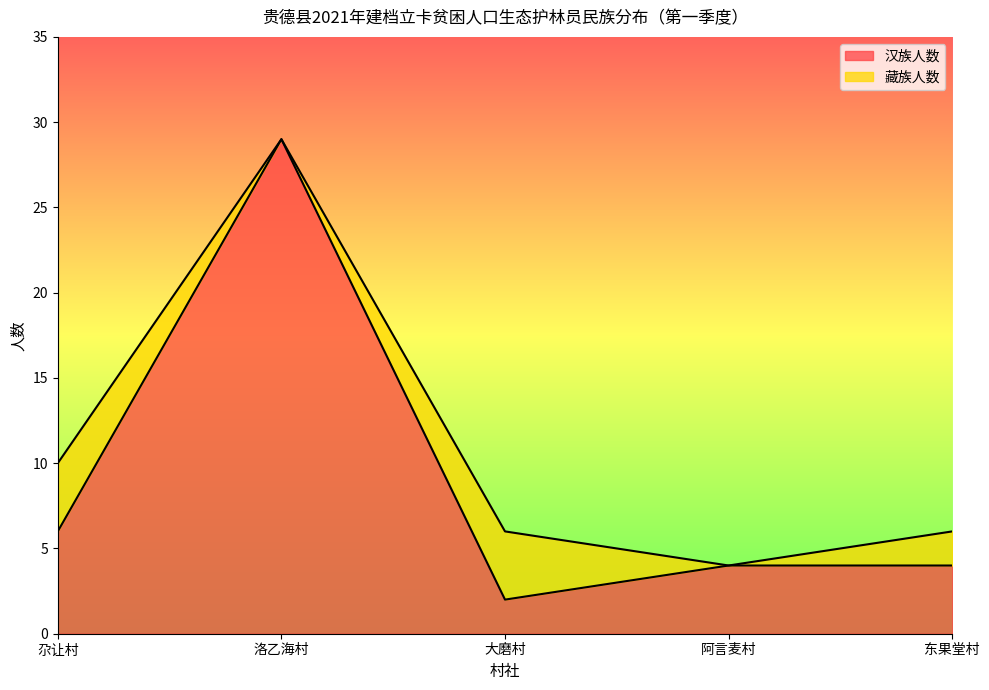

Rank the categories by value from highest to lowest.

洛乙海村, 尕让村, 阿言麦村, 东果堂村, 大磨村